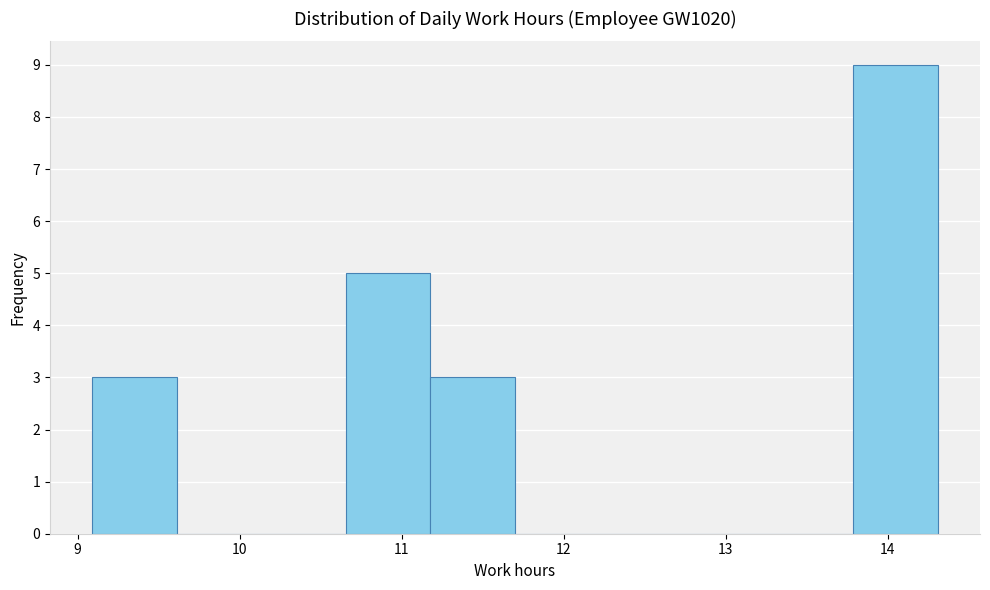

Reading left to right, transcribe this chart: for each bar, give the range it covers on the x-axis and its height. Neither the bar edges nor the heights are printed on the chart, so give them approximately, as read against the axes.

9.1 to 9.6: 3
9.6 to 10.1: 0
10.1 to 10.7: 0
10.7 to 11.2: 5
11.2 to 11.7: 3
11.7 to 12.2: 0
12.2 to 12.7: 0
12.7 to 13.3: 0
13.3 to 13.8: 0
13.8 to 14.3: 9